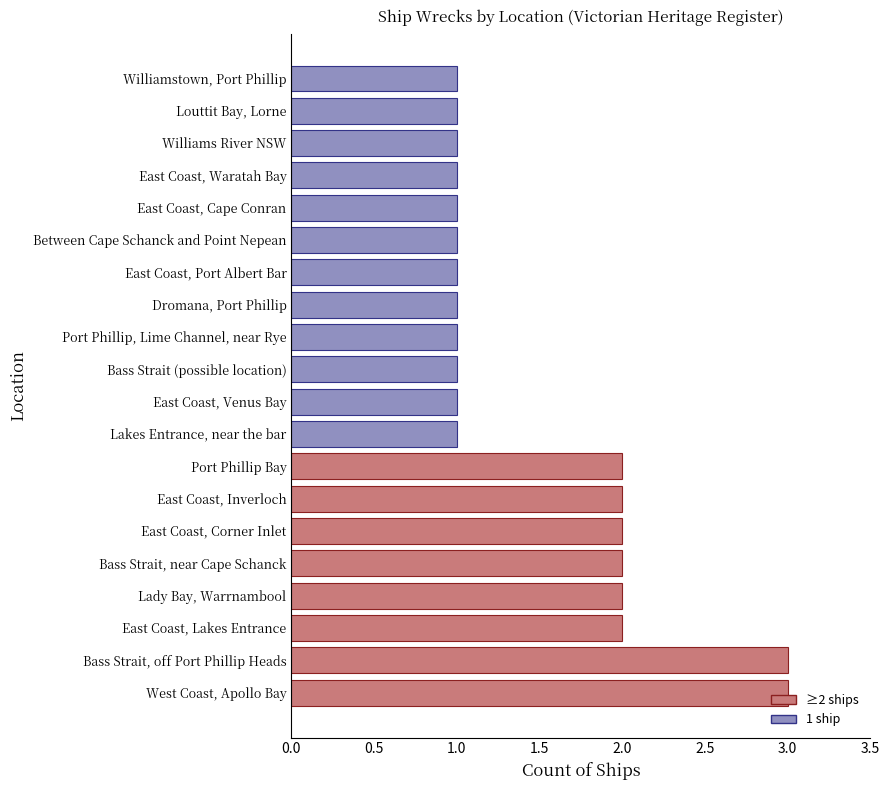

What is the ratio of the value at Louttit Bay, Lorne to the value at Williams River NSW?

1.0